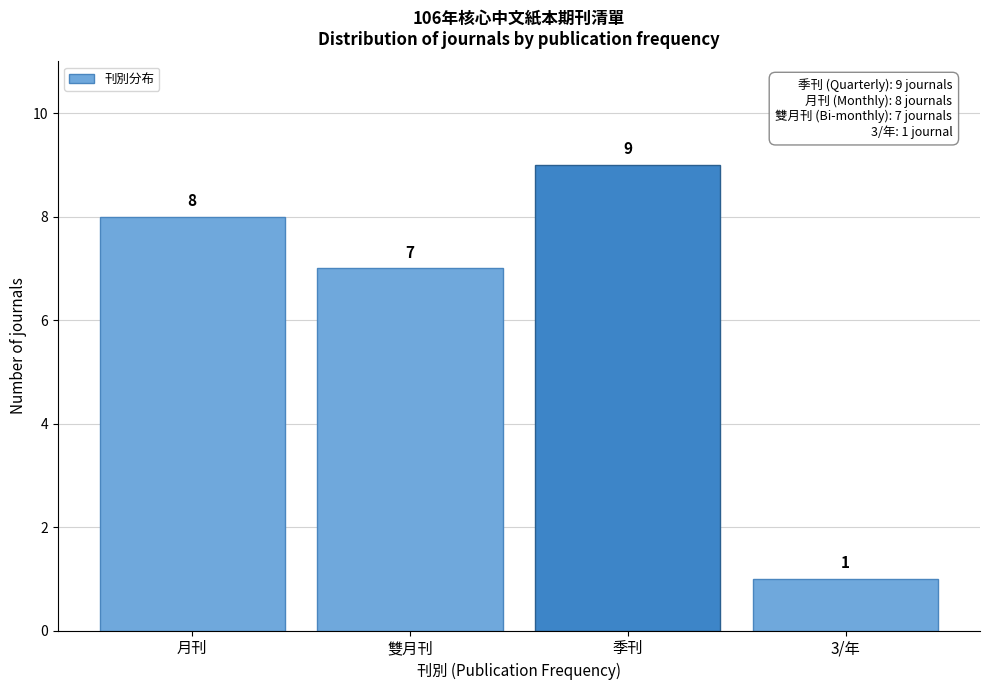

Reading left to right, extract all data points from this chart.

月刊=8	雙月刊=7	季刊=9	3/年=1